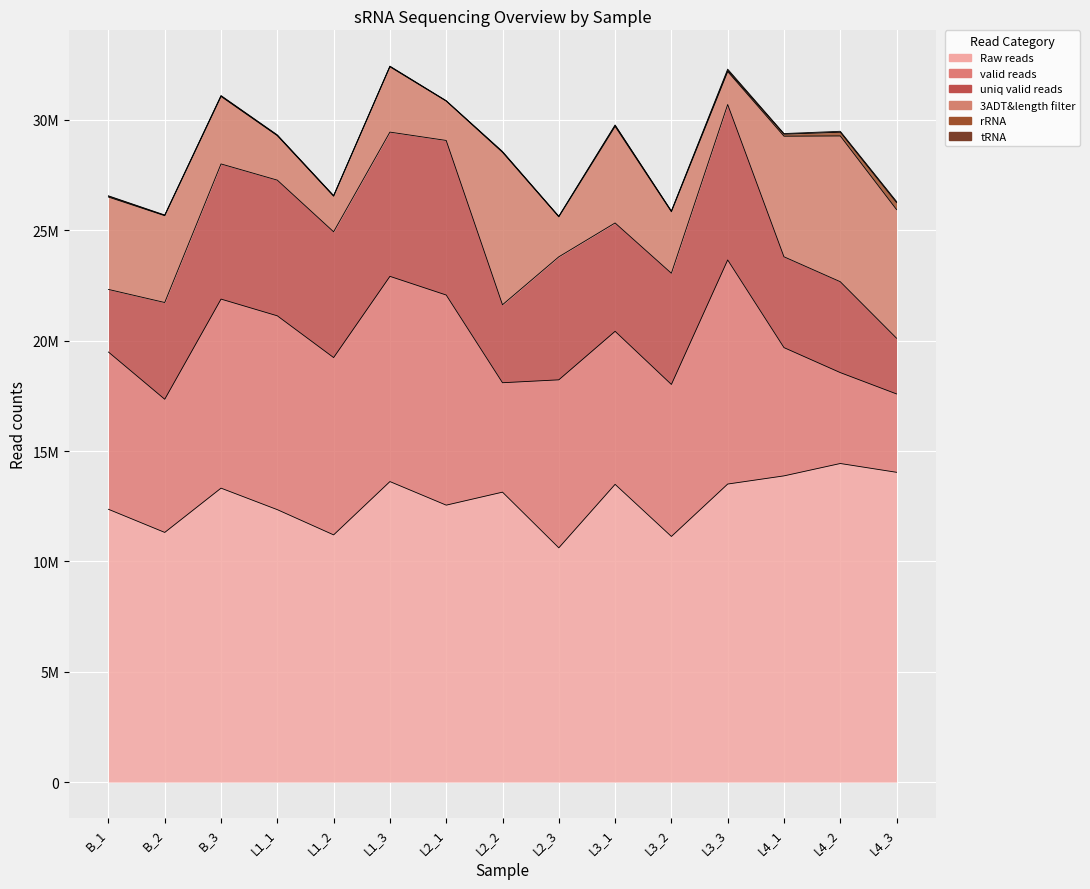

The value of uniq valid reads at L2_1 is 2963372. True or false?

False